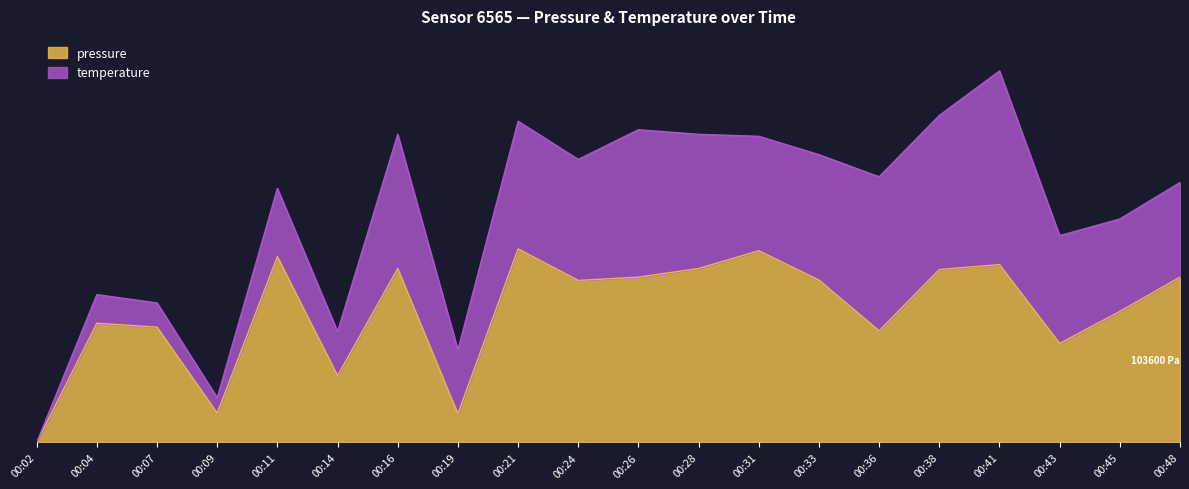

What is the difference between the maximum and minimum values?

1.0